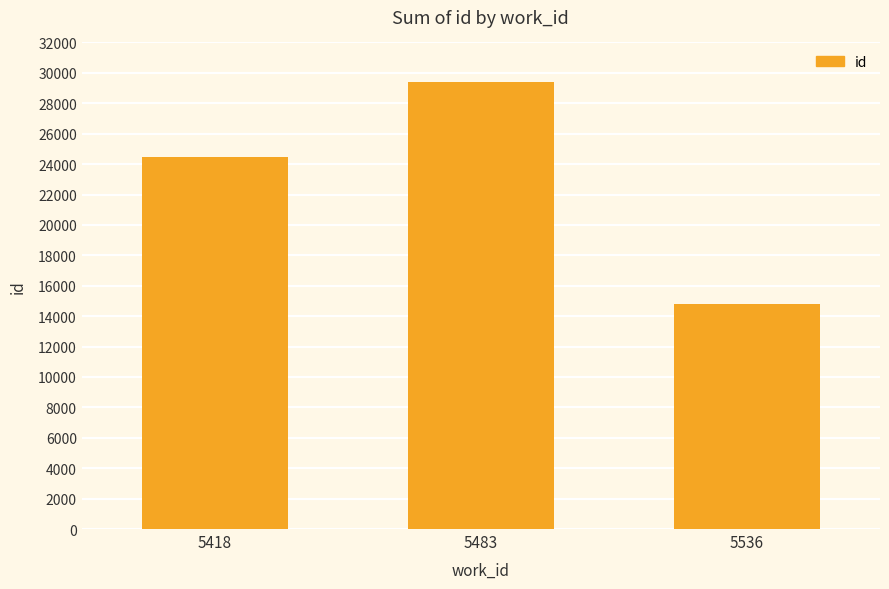

Which has a higher value, 5536 or 5418?

5418